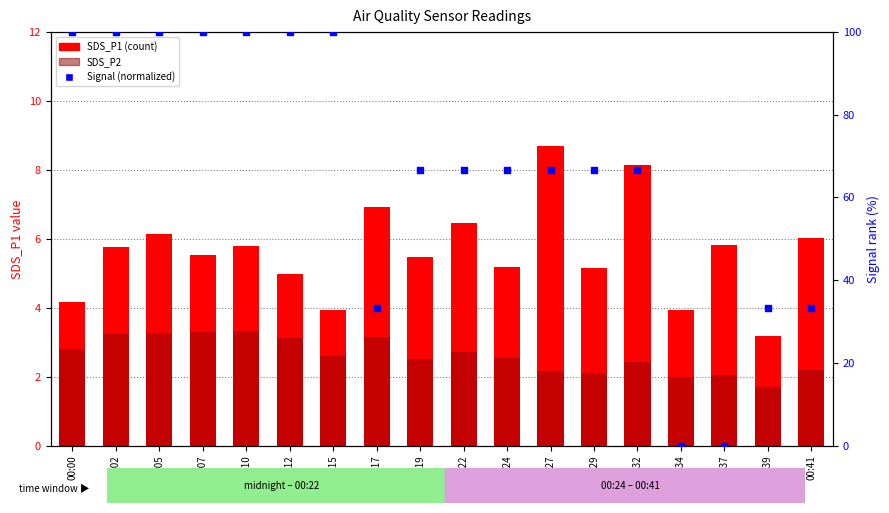

Is the value of Signal (normalized) at 00:22 greater than the value of SDS_P2 at 00:10?

Yes